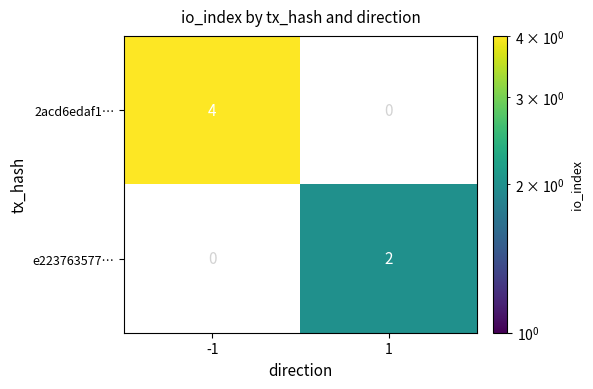

What is the sum of the 2acd6edaf1… values at -1 and 1?

4